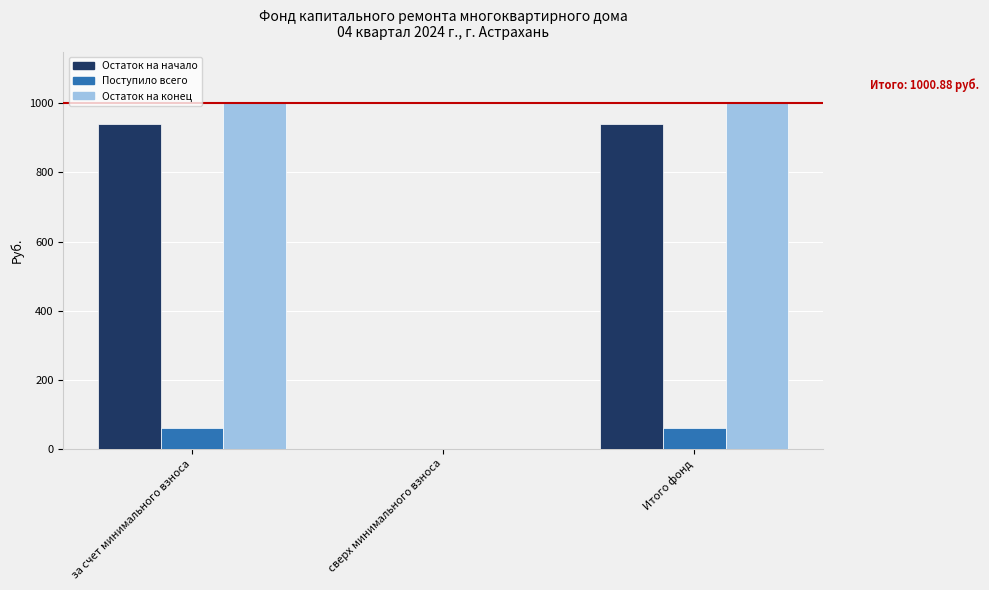

What is the total value across all series at за счет минимального взноса?

2001.8